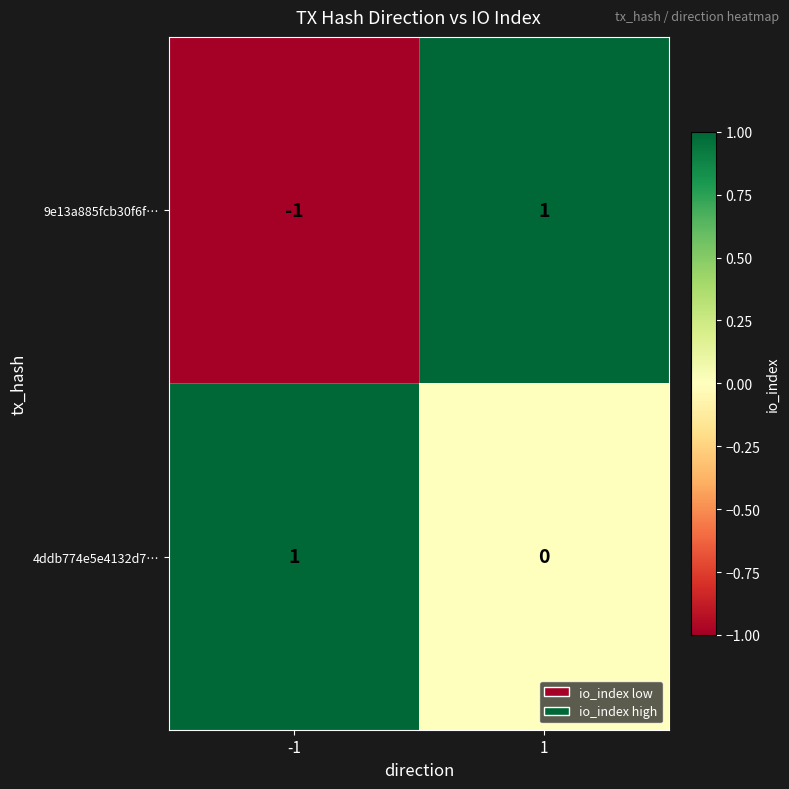

Rank the series at 1 from highest to lowest value.

9e13a885fcb30f6f…, 4ddb774e5e4132d7…